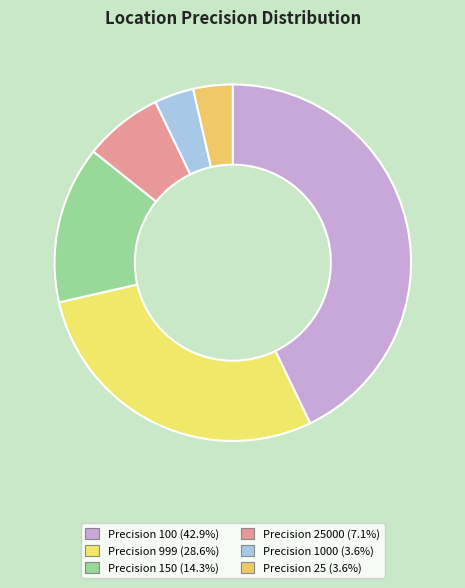

How many slices are in this pie chart?

6